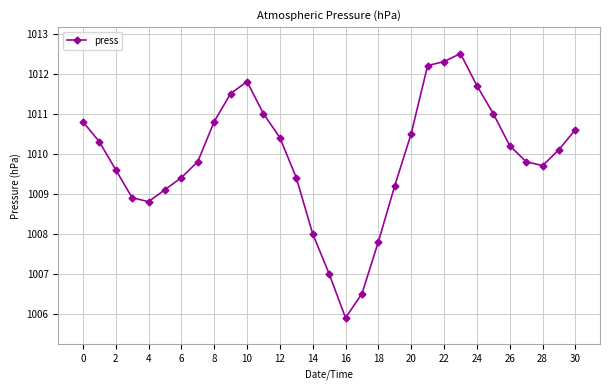

What is the value of the 22nd point from the left?

1012.2